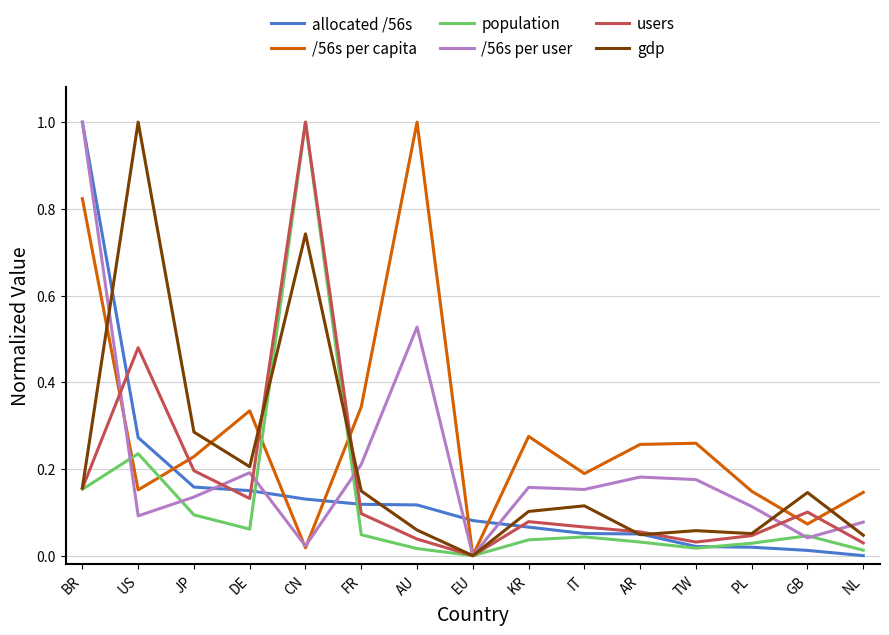

Where is gdp nearest to the value 0?

EU